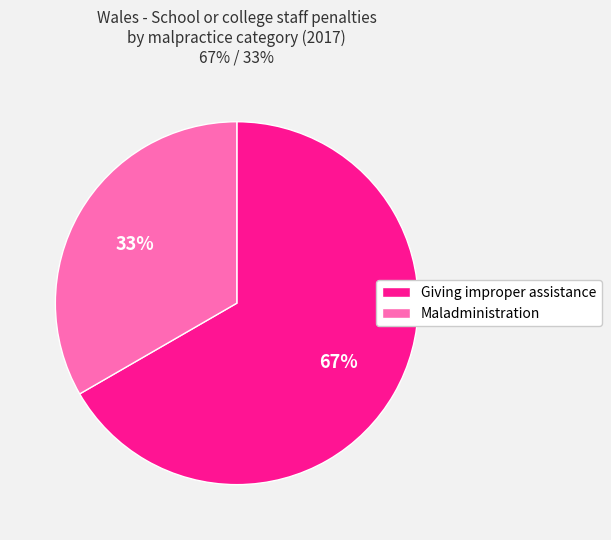

Approximately how many times larger is the value at Giving improper assistance compared to Maladministration?

2.0